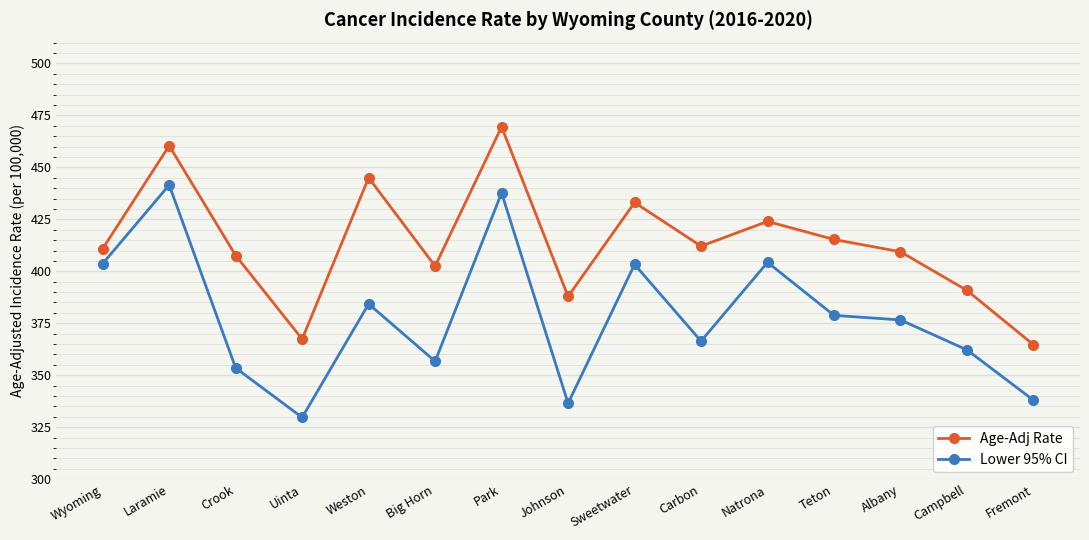

At Teton, list the series in order from smallest to largest.

Lower 95% CI, Age-Adj Rate